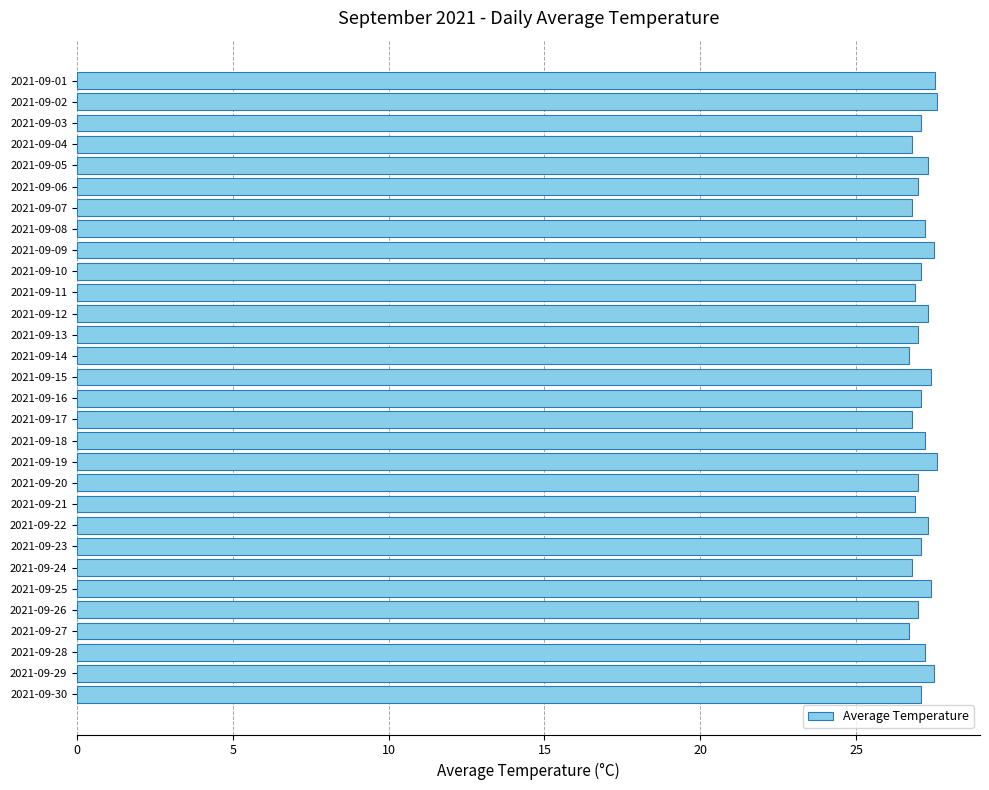

Between 2021-09-04 and 2021-09-15, which is larger?

2021-09-15